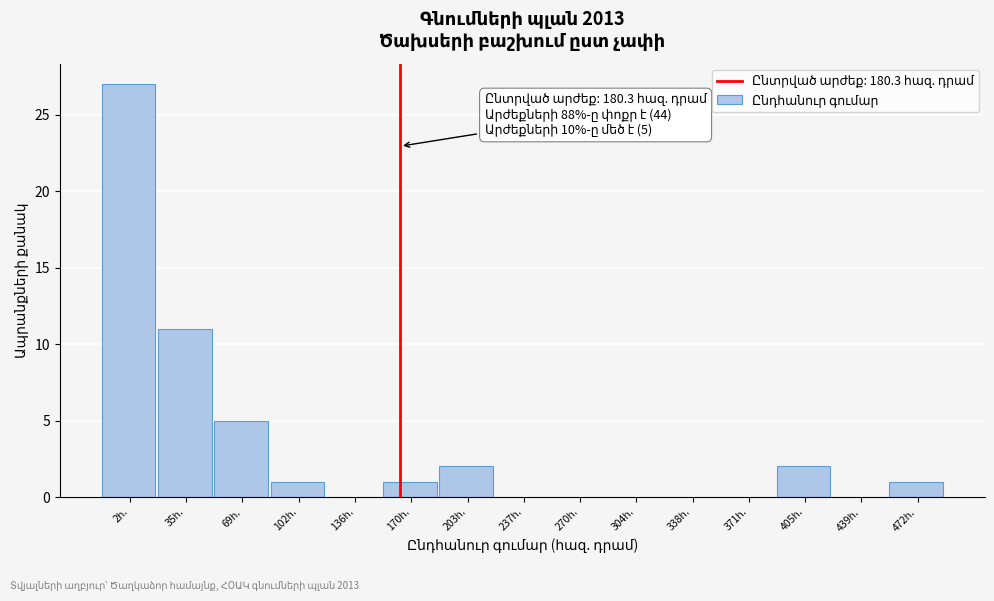

What is the sum of all values?

50